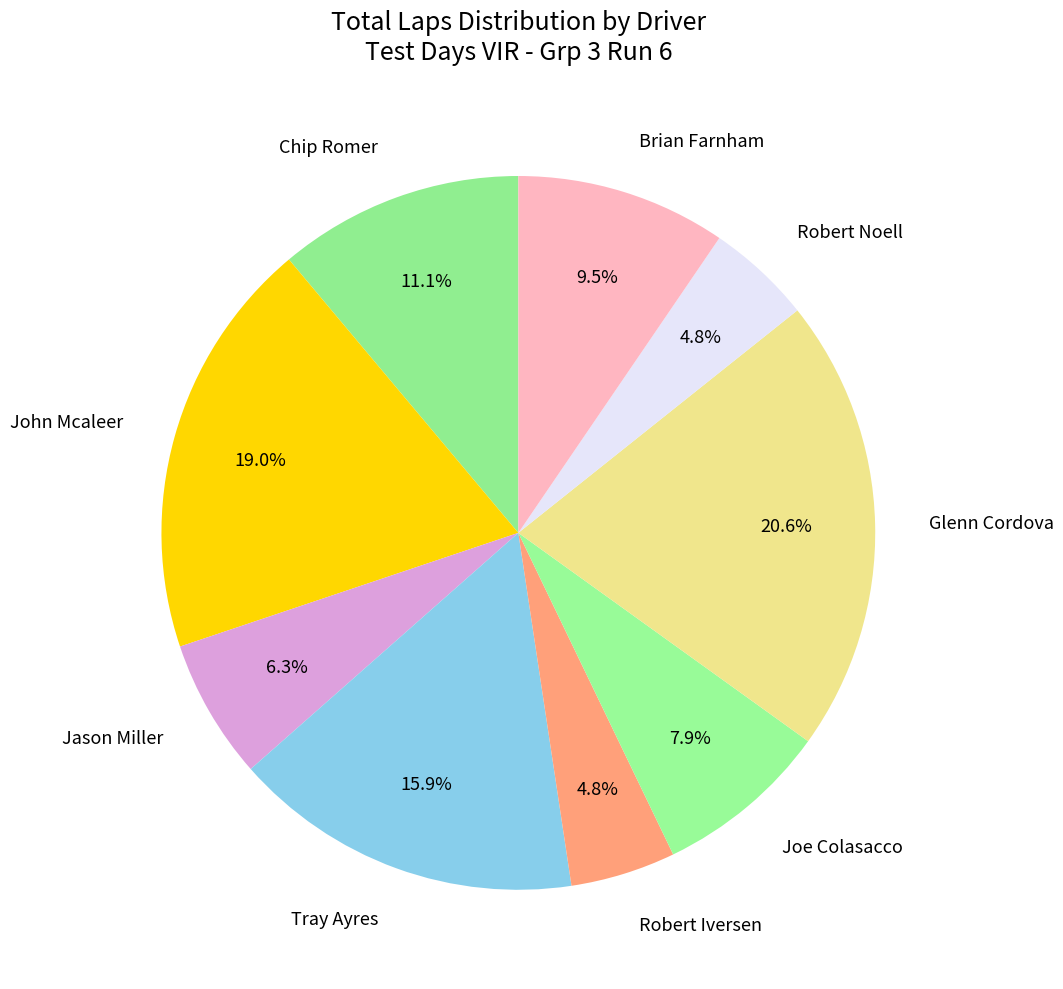

Is it true that Tray Ayres is 22% of the pie?

False